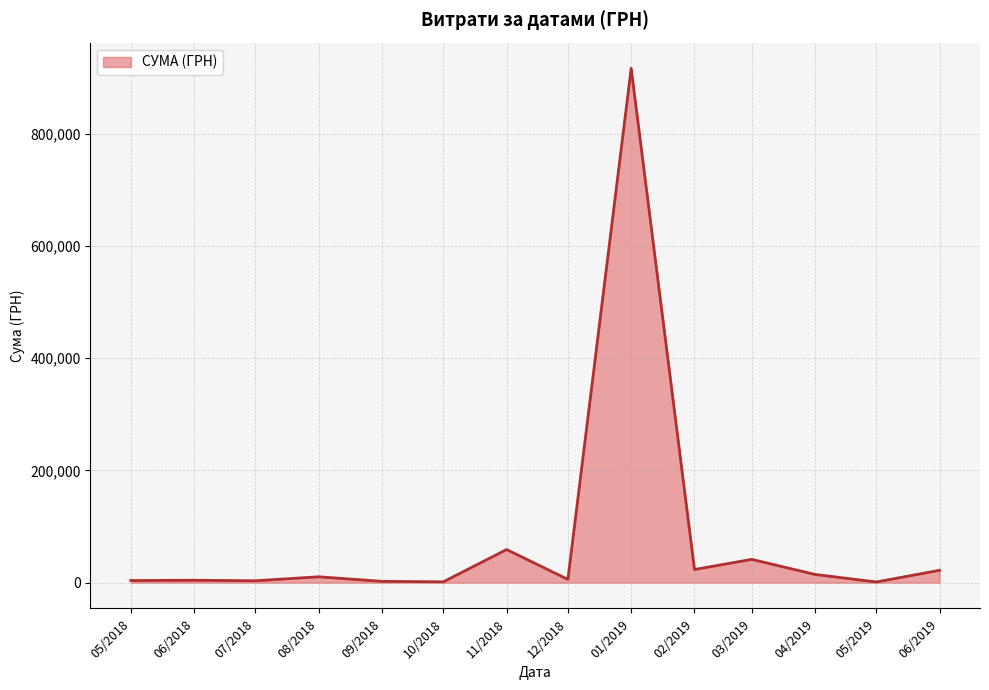

Which label corresponds to the largest value in the chart?

01/2019